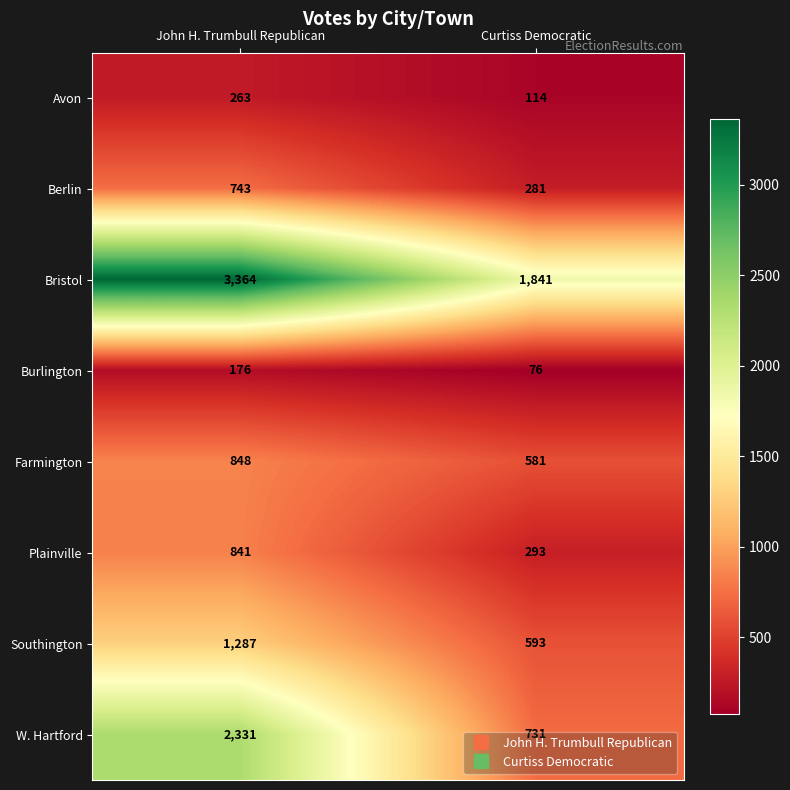

How many series are shown in this chart?

8